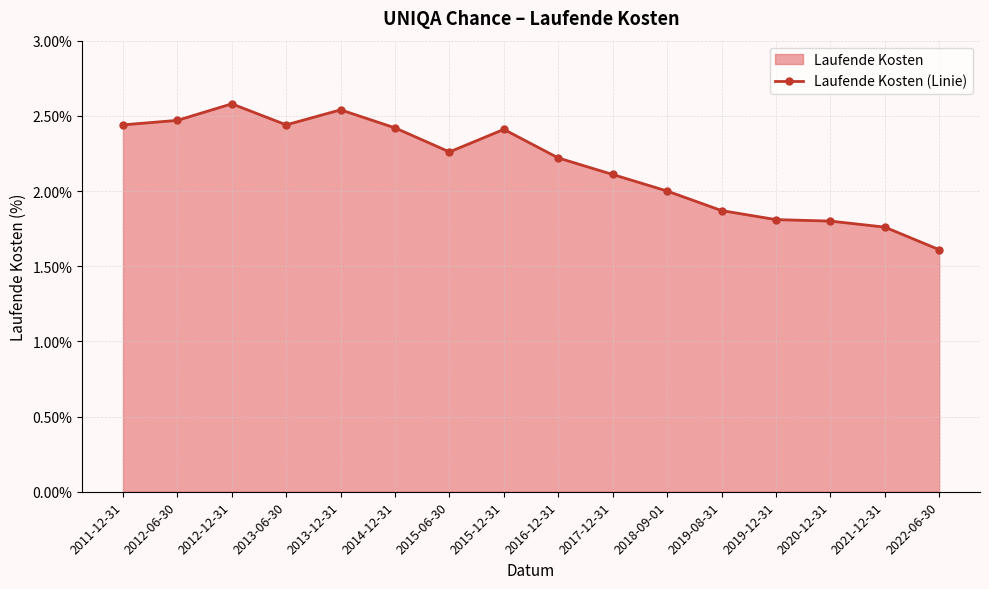

Reading left to right, extract all data points from this chart.

2.4	2.5	2.6	2.4	2.5	2.4	2.3	2.4	2.2	2.1	2.0	1.9	1.8	1.8	1.8	1.6